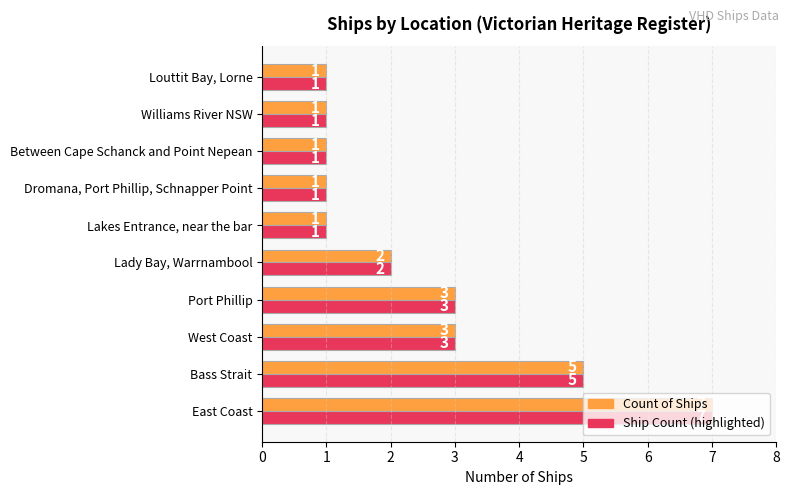

What are all the series names shown in the legend?

Count of Ships, Ship Count (highlighted)